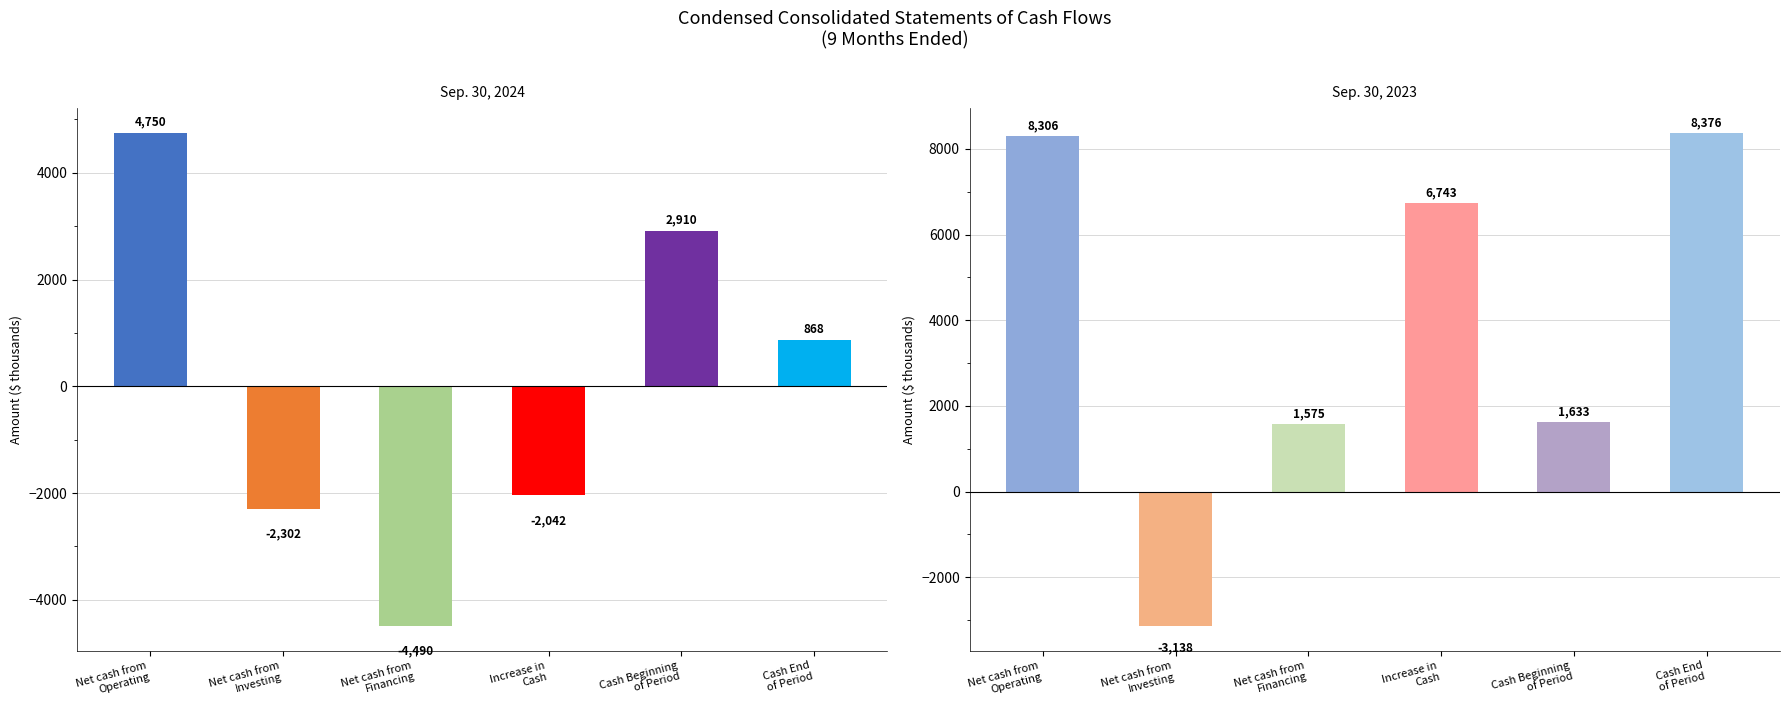

At which label is Sep. 30, 2024 closest to 130?

Cash End
of Period